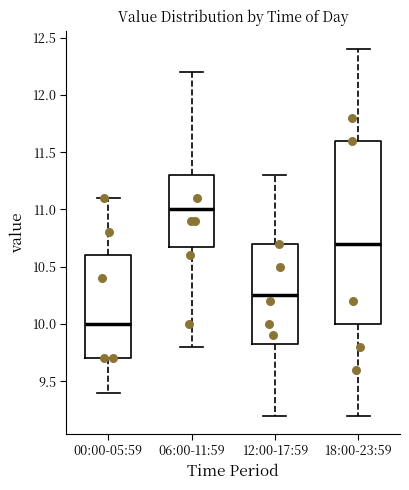

Which box's median line is the highest?

06:00-11:59